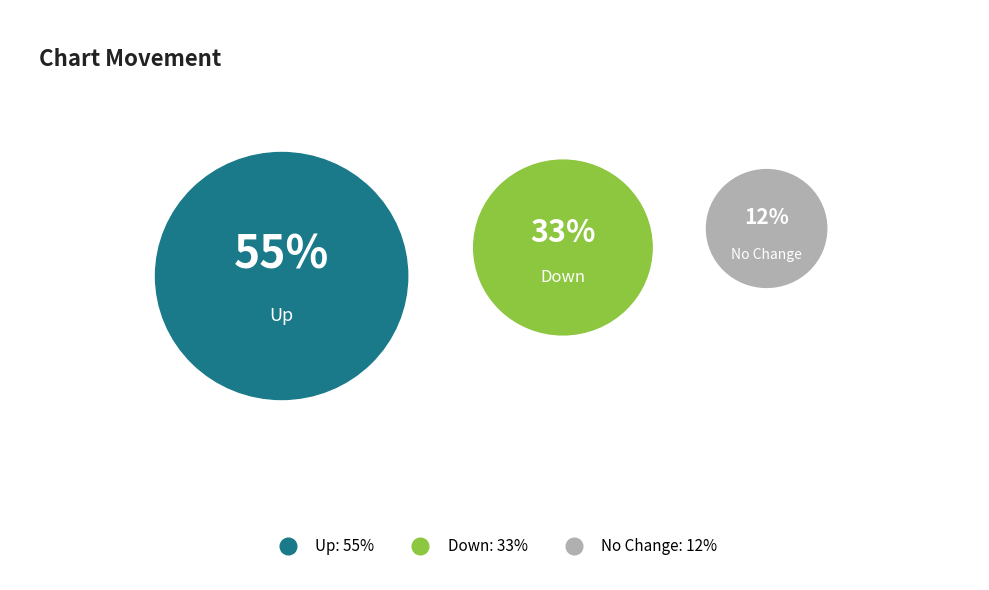

The - slice represents 12% of the pie. True or false?

True